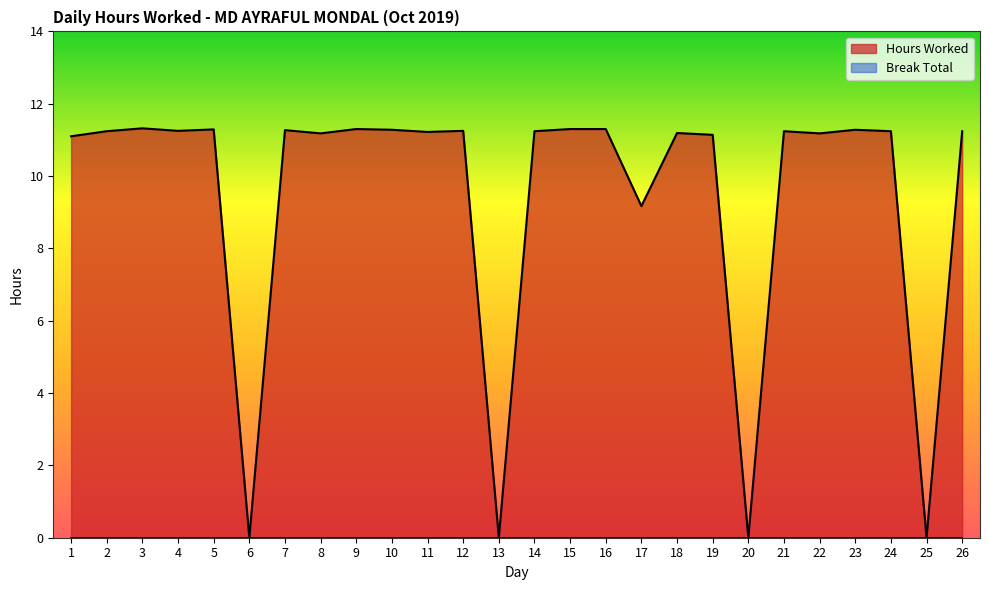

Where does the data first go above 11?

1